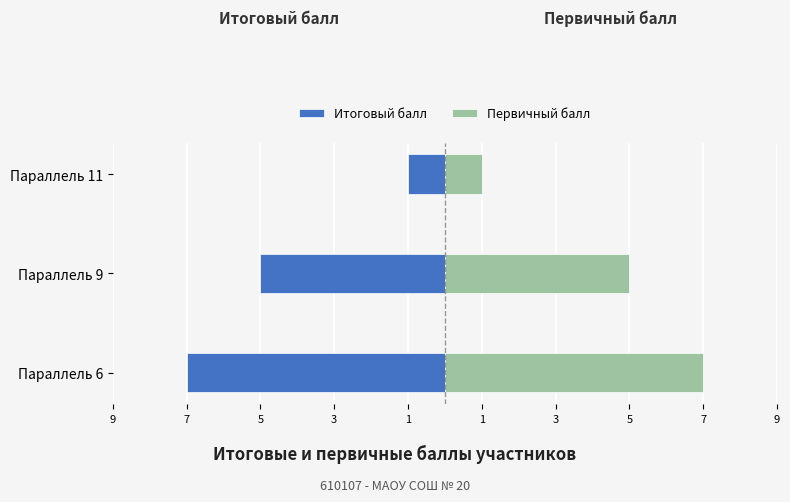

Are the bars grouped side by side (vs. stacked)?

Yes